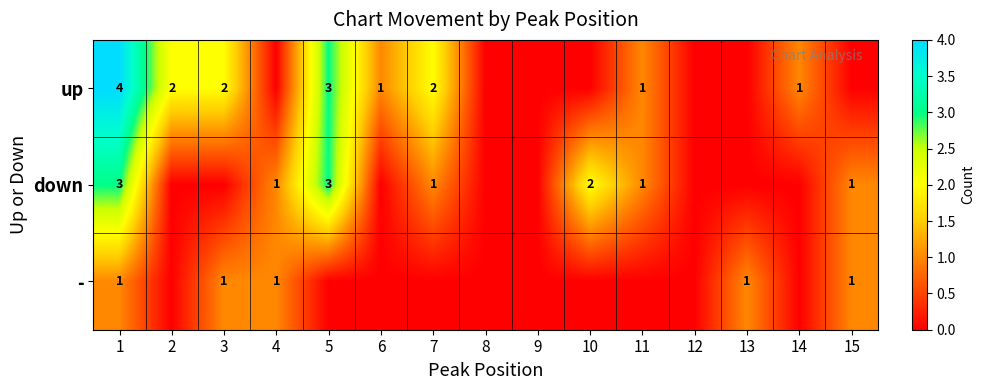

Between 3 and 2, which is larger?

3